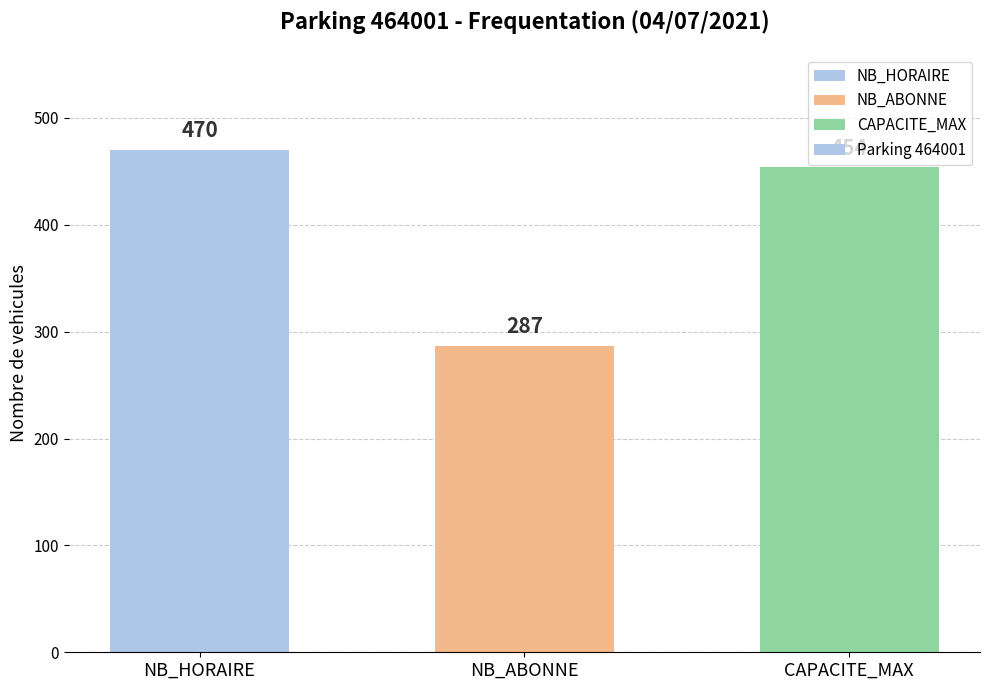

List the labels in order of value, largest first.

NB_HORAIRE, CAPACITE_MAX, NB_ABONNE